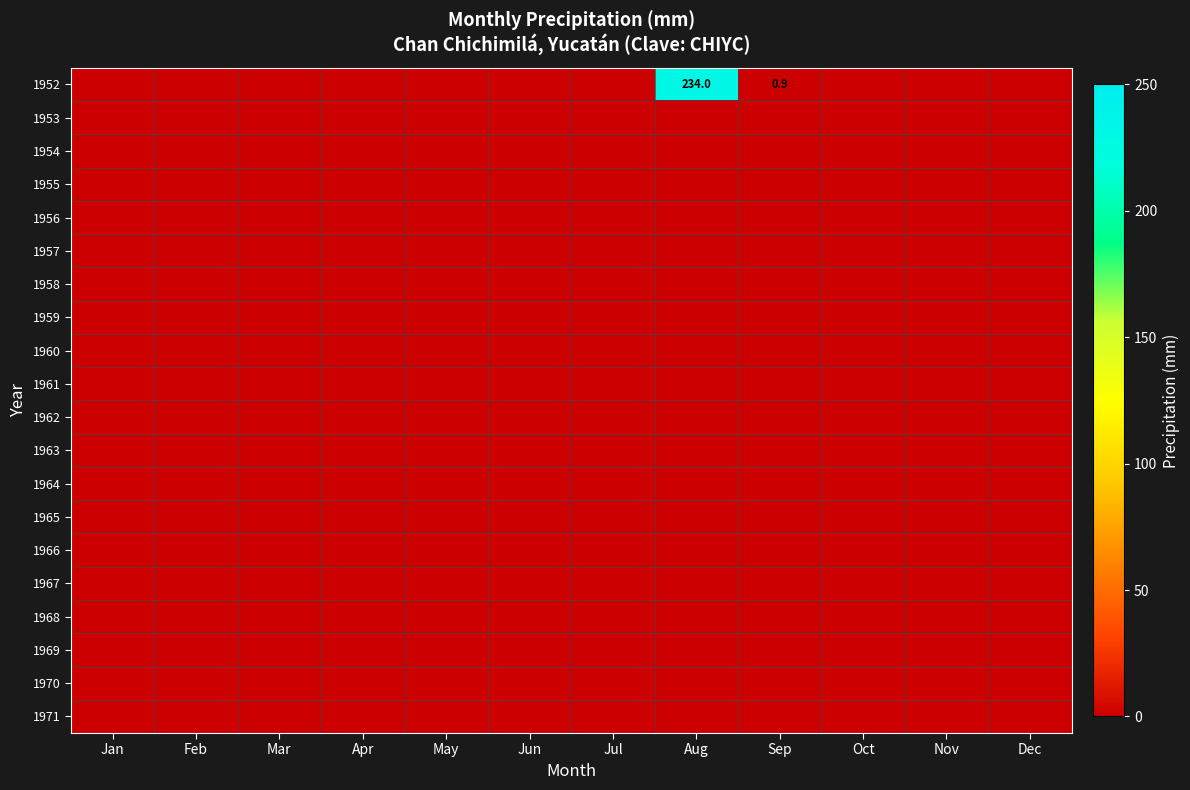

Is it true that 1970 equals 0.0 at Mar?

True